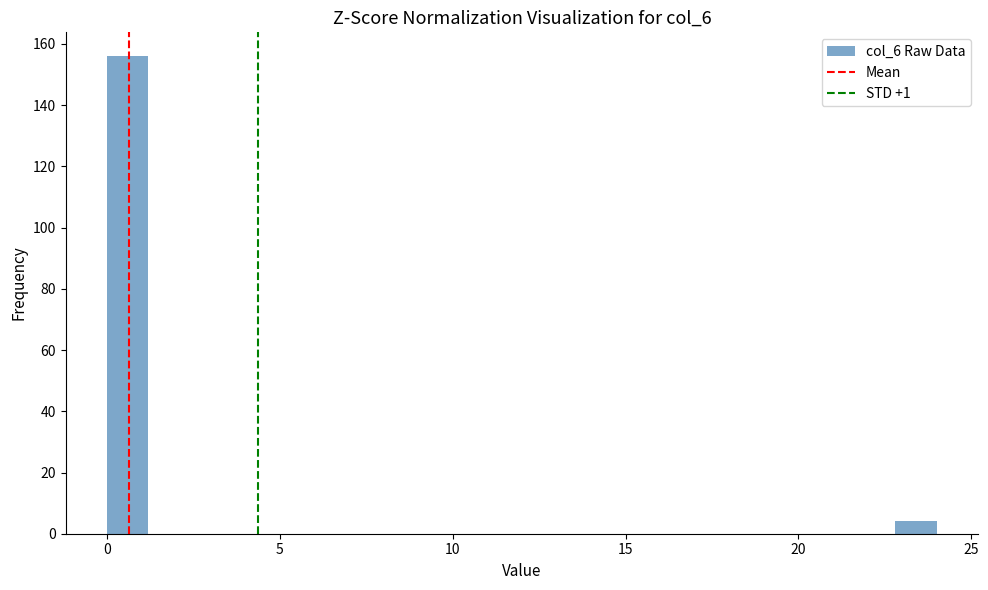

Read against the x-axis, roughly where is the centre of the tallest bar?

0.5